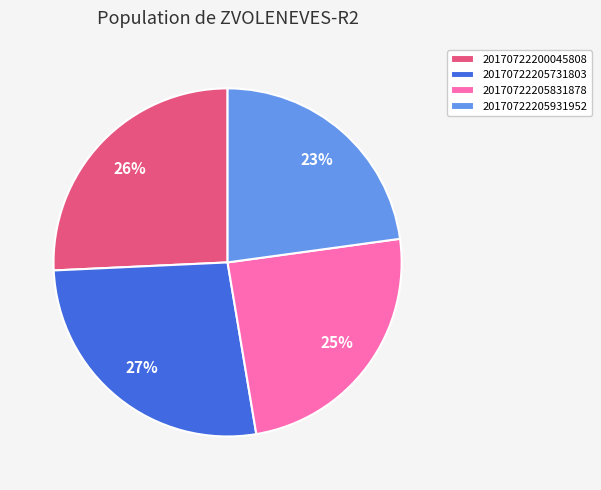

What is the ratio of the value at 20170722205731803 to the value at 20170722205931952?

1.2